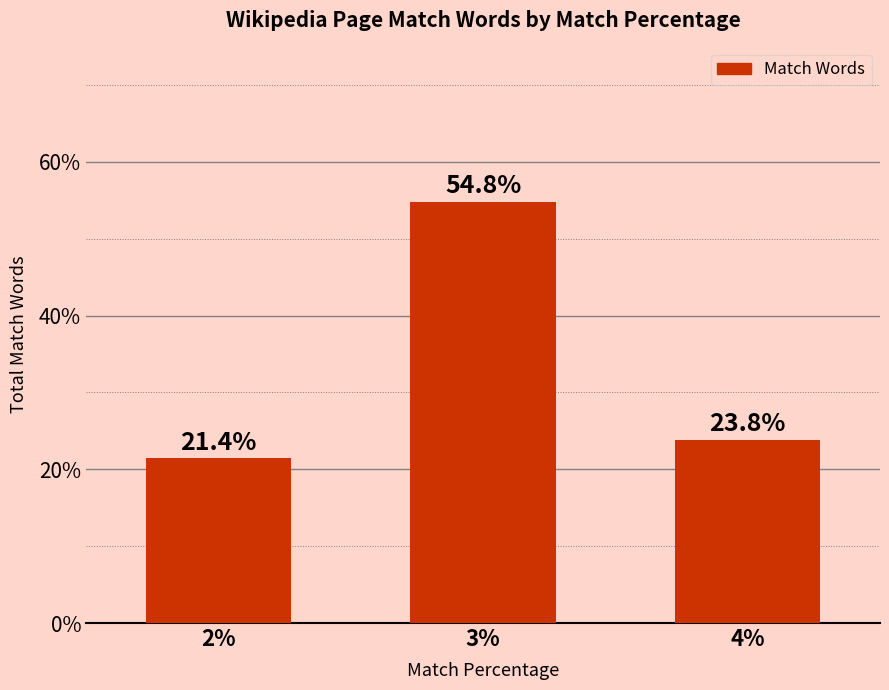

Rank the categories by value from lowest to highest.

2%, 4%, 3%